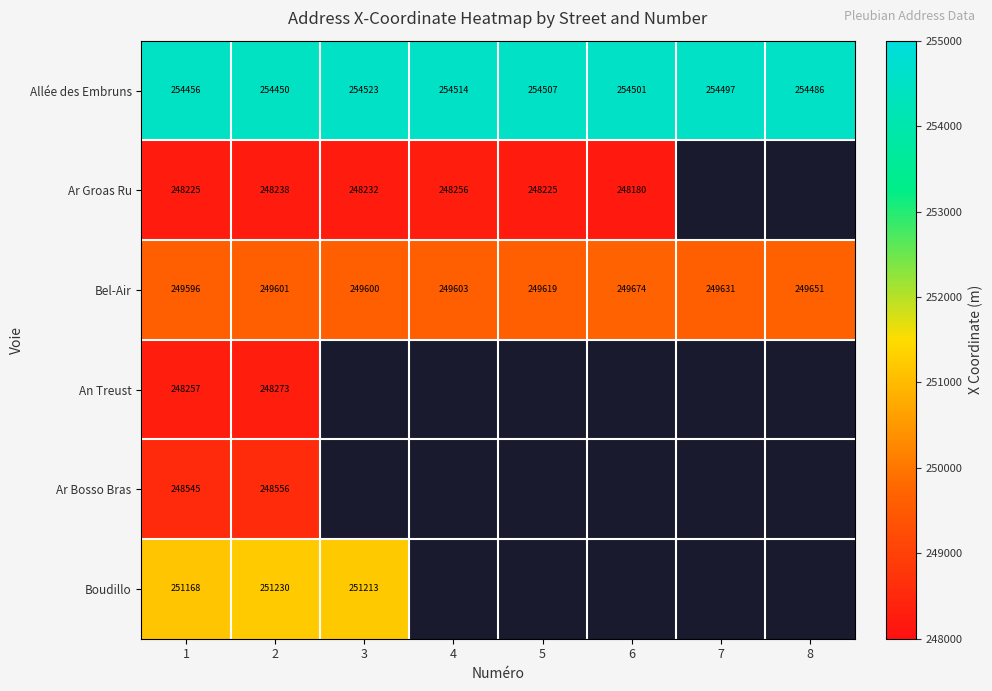

Which has a higher value, 2 or 4?

4